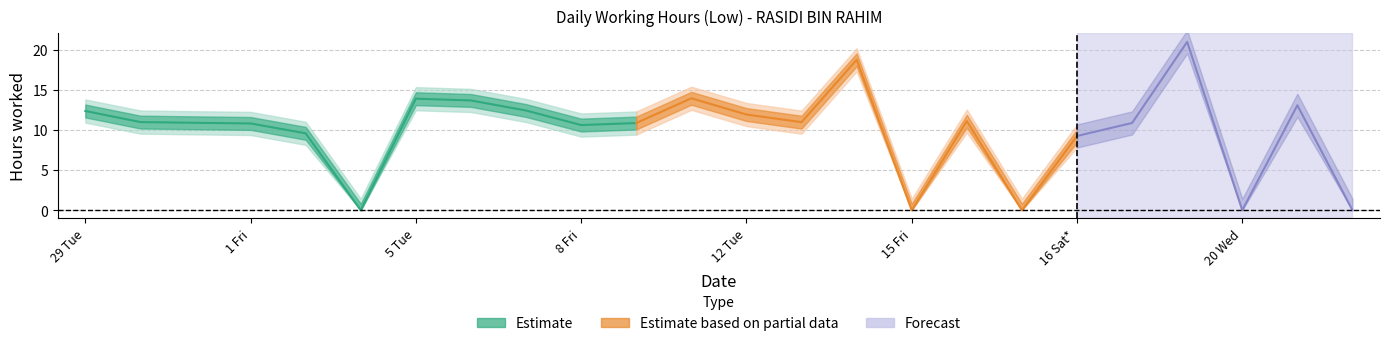

At which category does the data reach its first local valley?

3 Sun